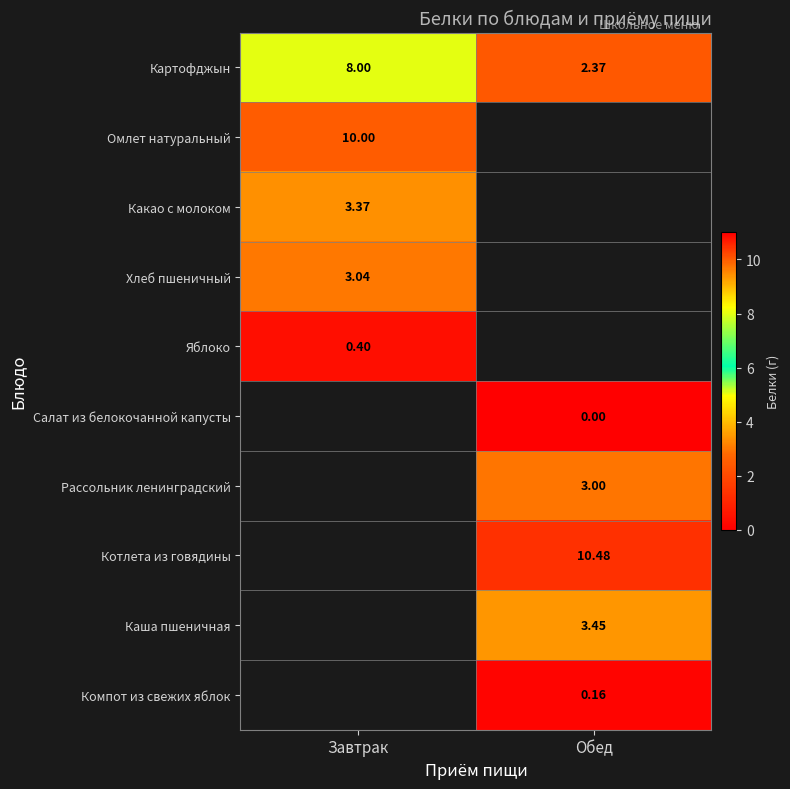

True or false: Картофджын has a value of 8.0 at Завтрак.

True